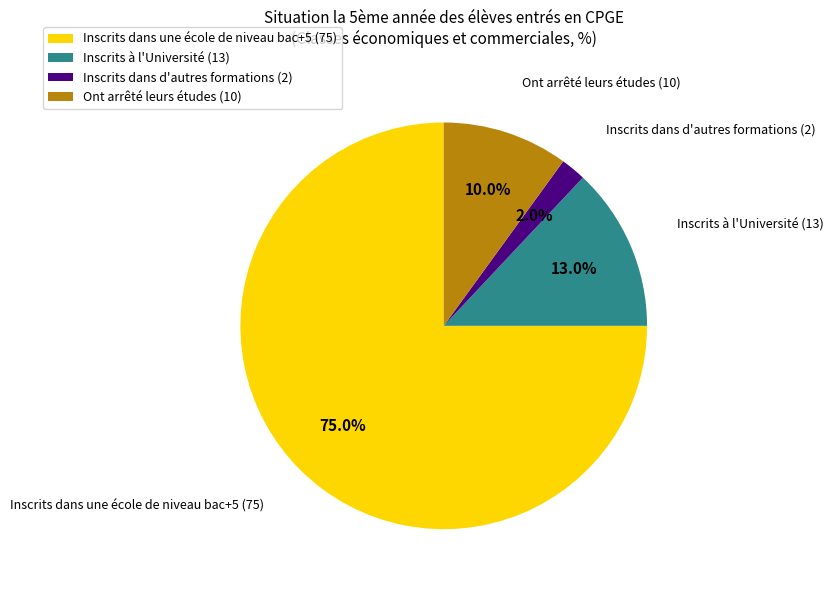

Rank the categories by value from lowest to highest.

Inscrits dans d'autres formations, Ont arrêté leurs études, Inscrits à l'Université, Inscrits dans une école de niveau bac+5